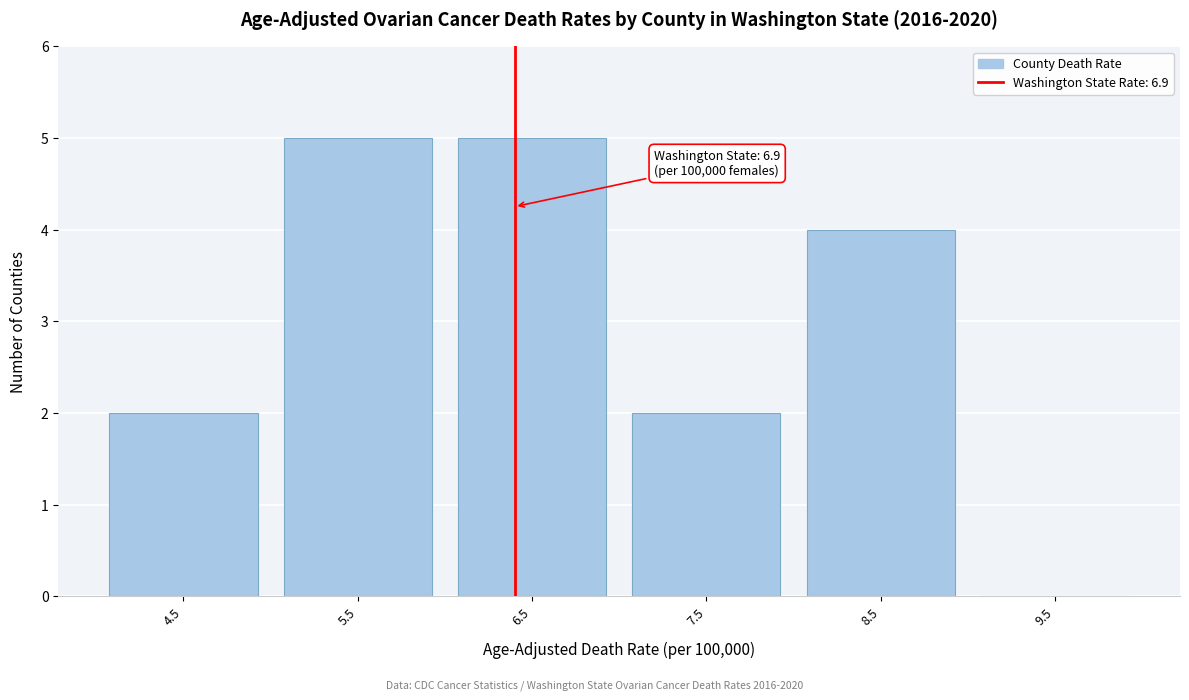

Reading left to right, list all the values displayed in this chart.

4.5=2	5.5=5	6.5=5	7.5=2	8.5=4	9.5=0